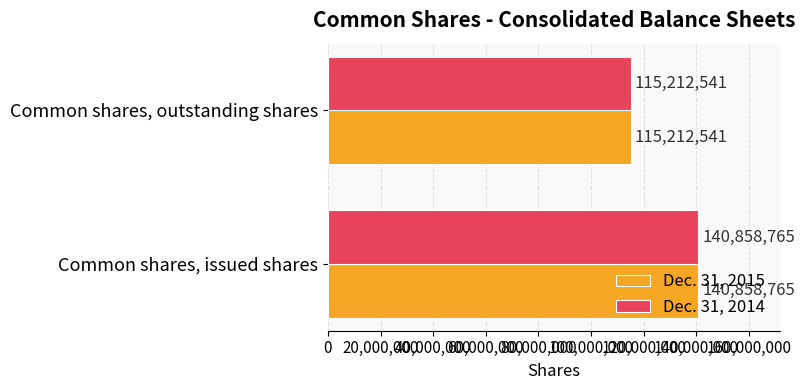

What is the difference between the maximum and minimum values in the Dec. 31, 2014 series?

25646224